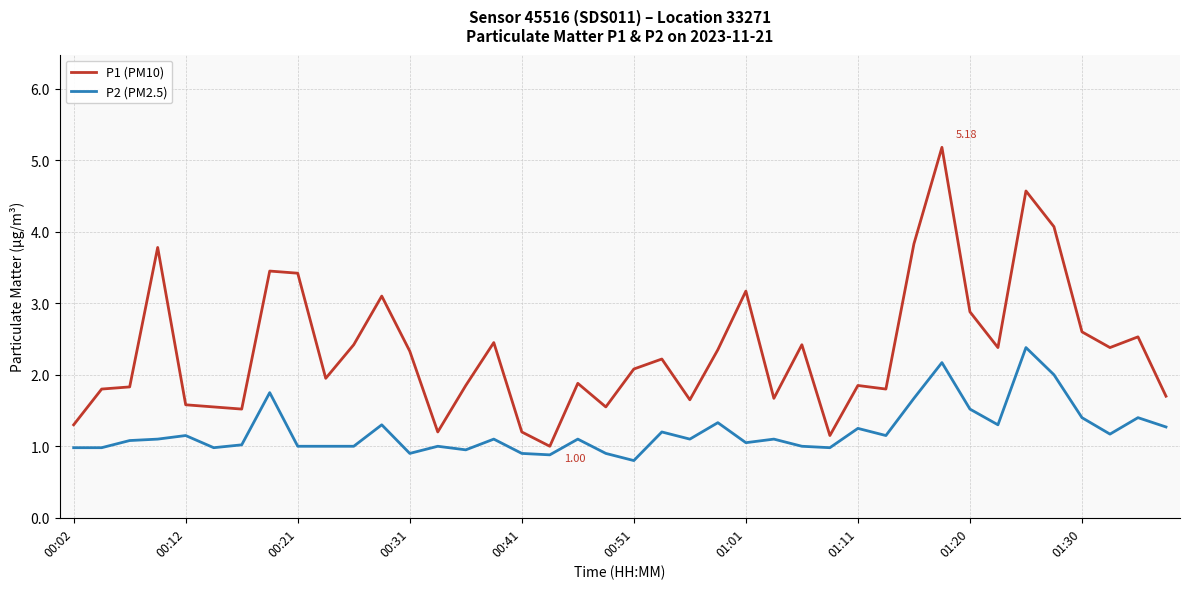

What is the smallest value displayed?

0.8